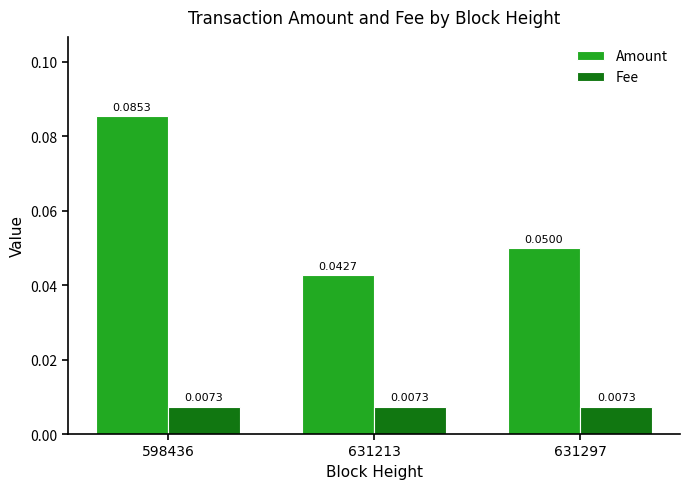

Which series has the widest spread of values?

Amount